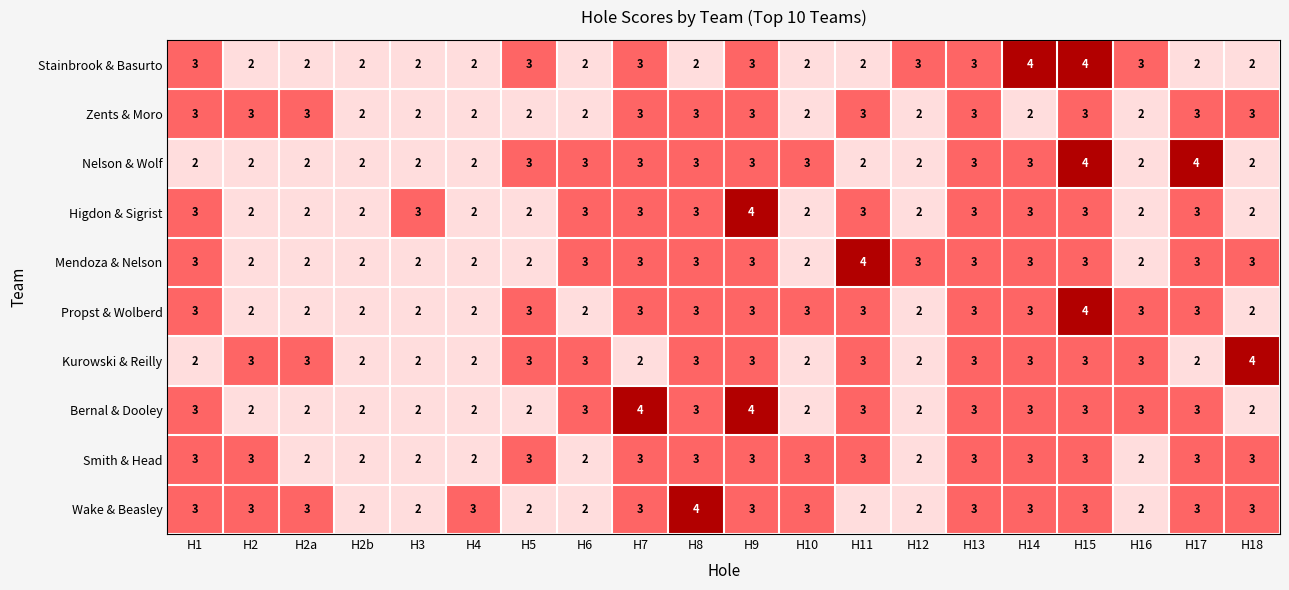

What value does the Wake & Beasley series have at H7?

3